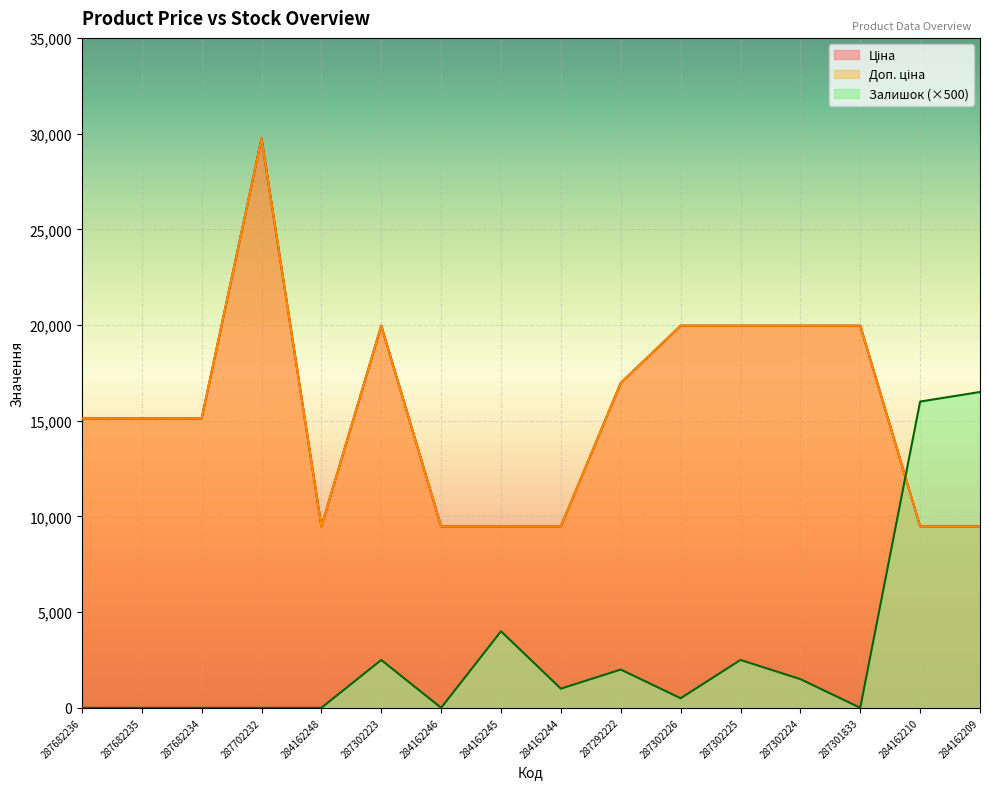

Which category has the highest value across all series?

287702232